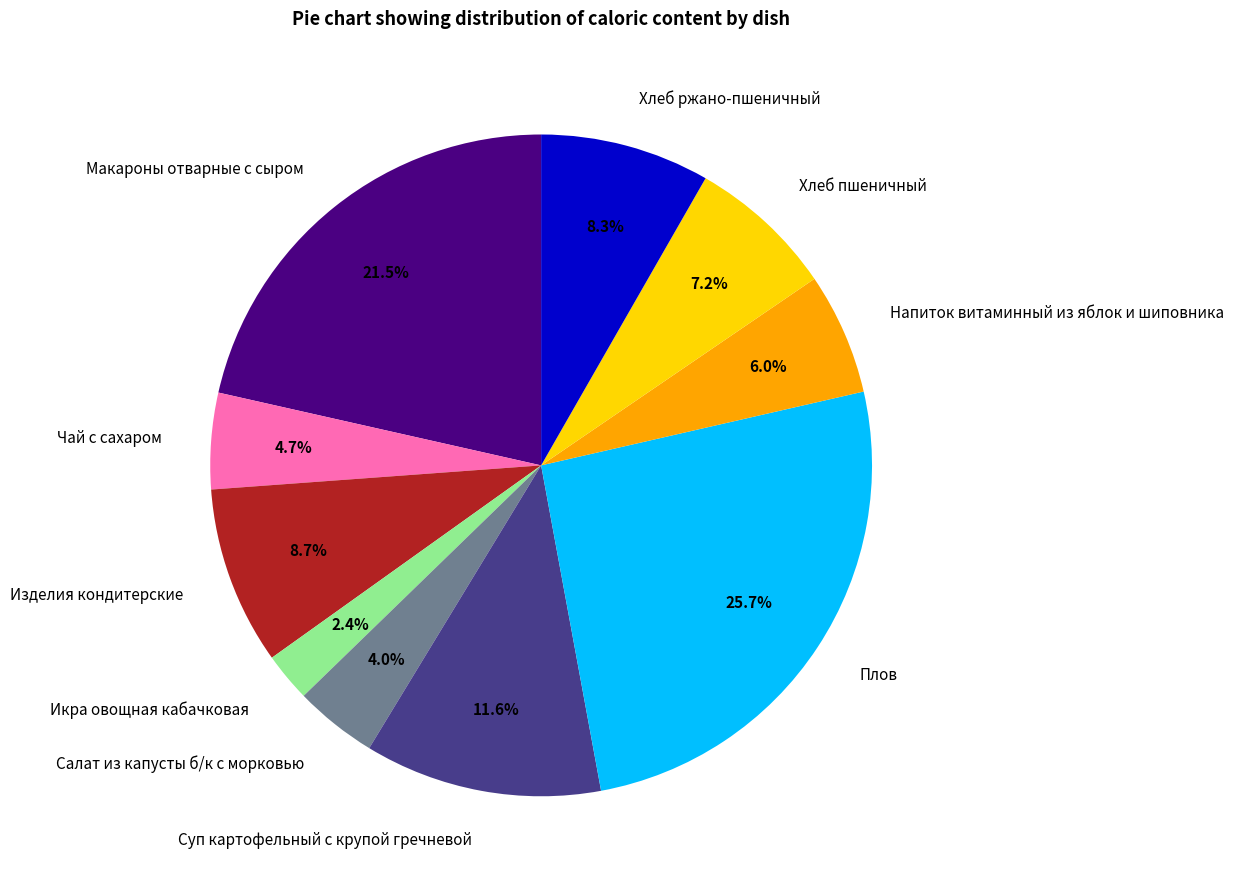

To the nearest percent, what portion does Икра овощная кабачковая represent?

2%